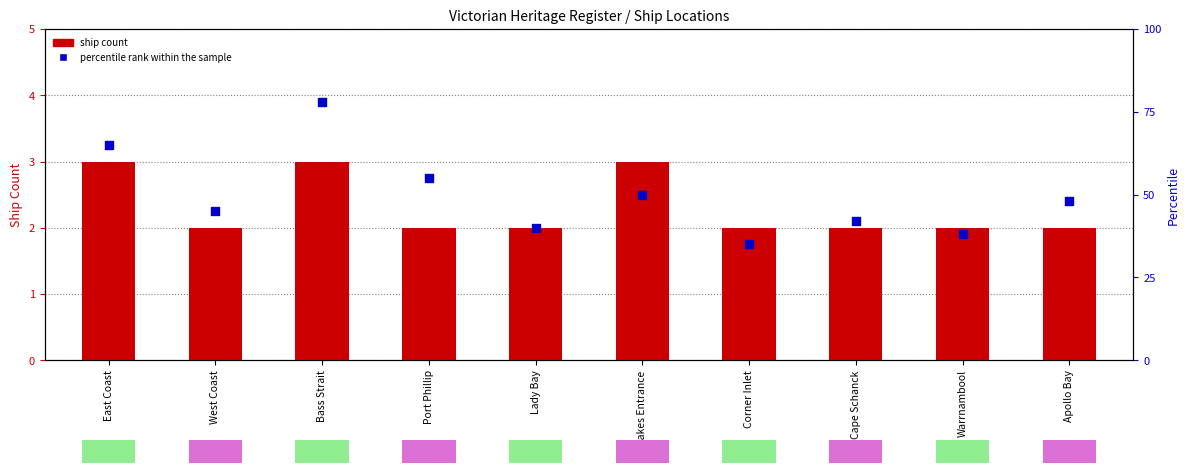

Which series has the largest total across all categories?

percentile rank within the sample